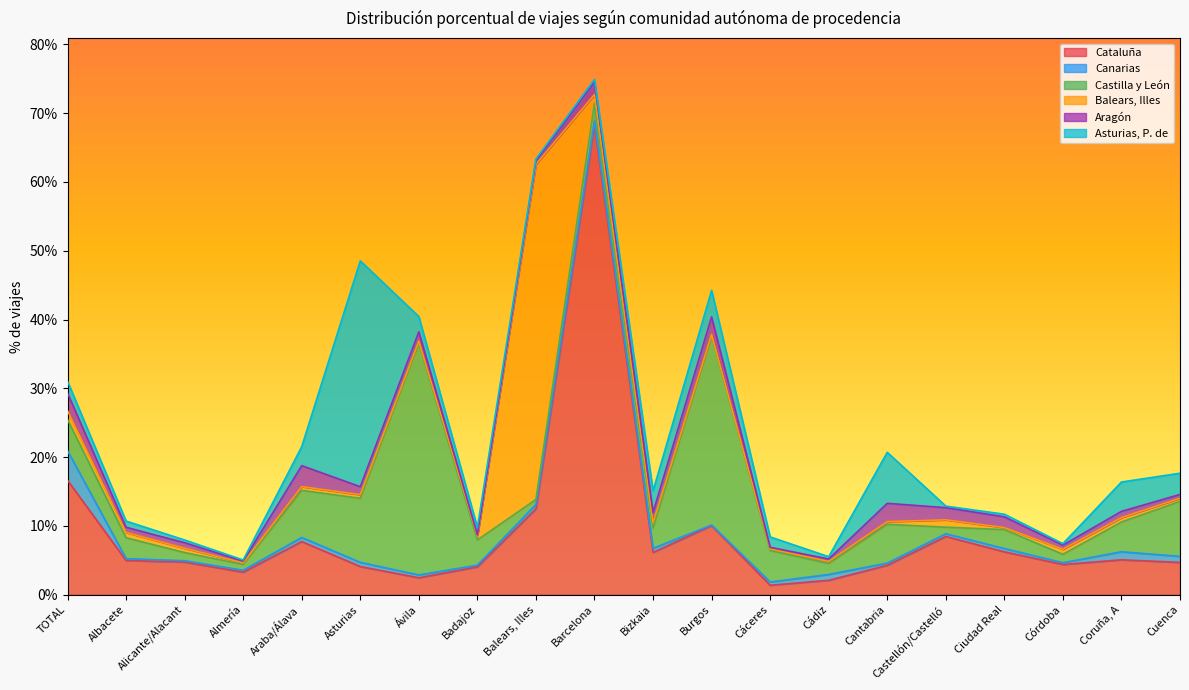

True or false: Castilla y León has a value of 1.3 at Bizkaia.

False